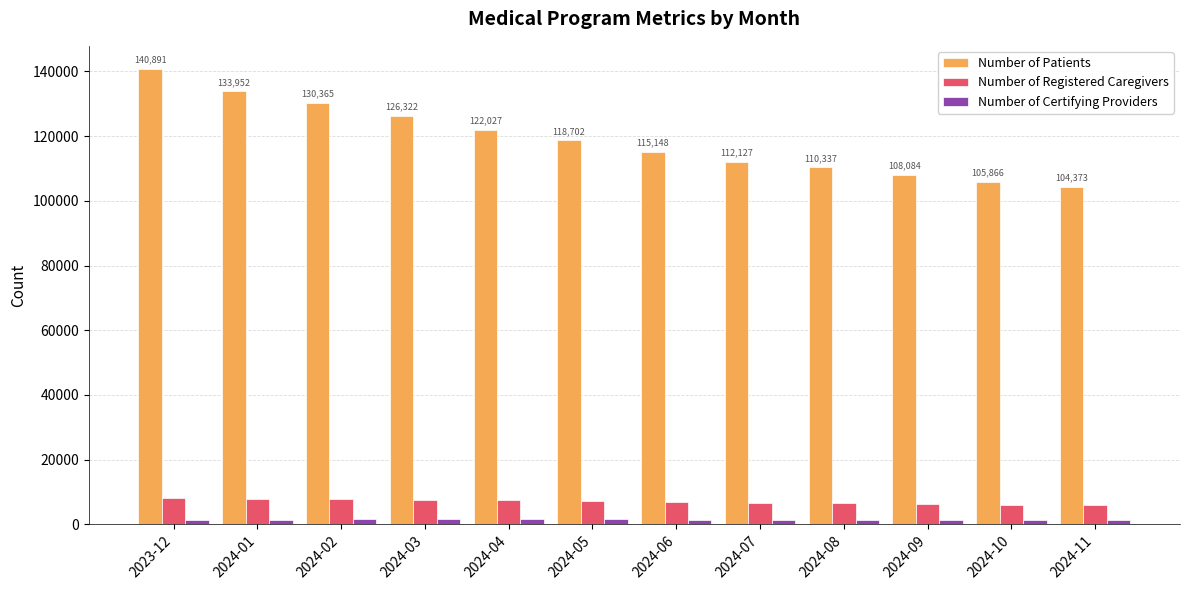

What are all the series names shown in the legend?

Number of Patients, Number of Registered Caregivers, Number of Certifying Providers